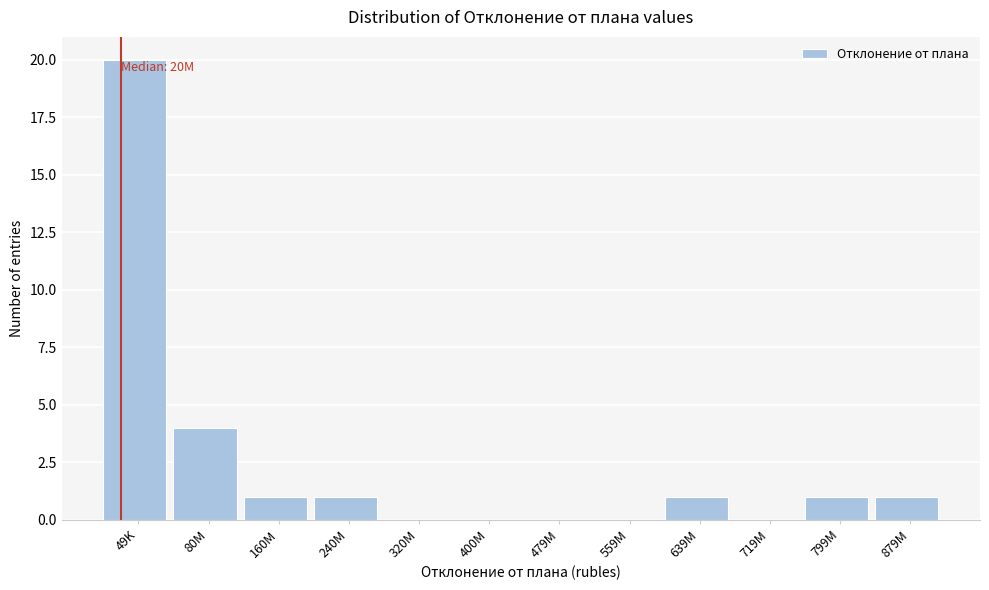

Reading left to right, transcribe all the data shown in this chart.

49K=20	80M=4	160M=1	240M=1	320M=0	400M=0	479M=0	559M=0	639M=1	719M=0	799M=1	879M=1